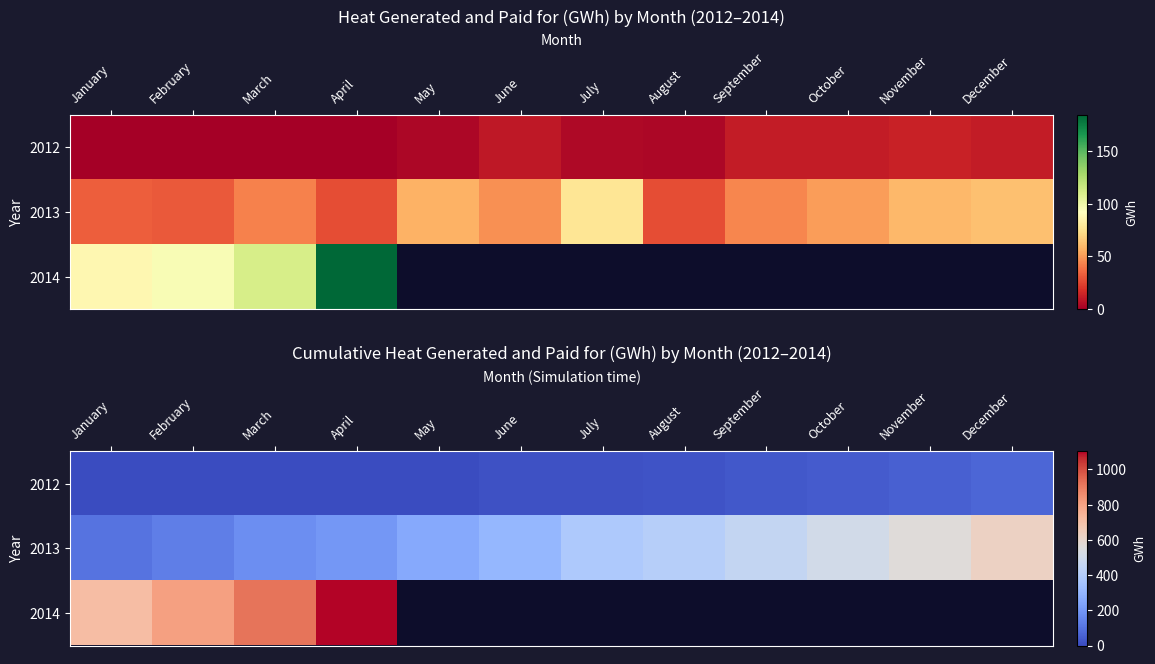

How many categories are shown in the chart?

12